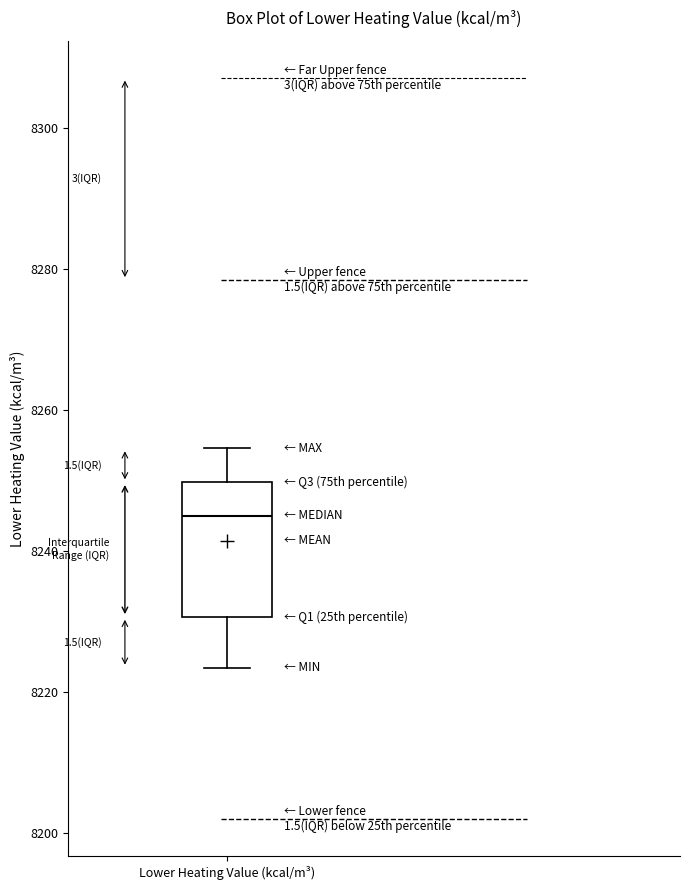

Read this box plot against the y-axis: the position of the median line, the range covered by the box, and the ends of both whiskers. The values are not printed on the chart, so give them approximately, as read against the axis.

median 8244, box 8230 to 8250, whiskers 8224 to 8254